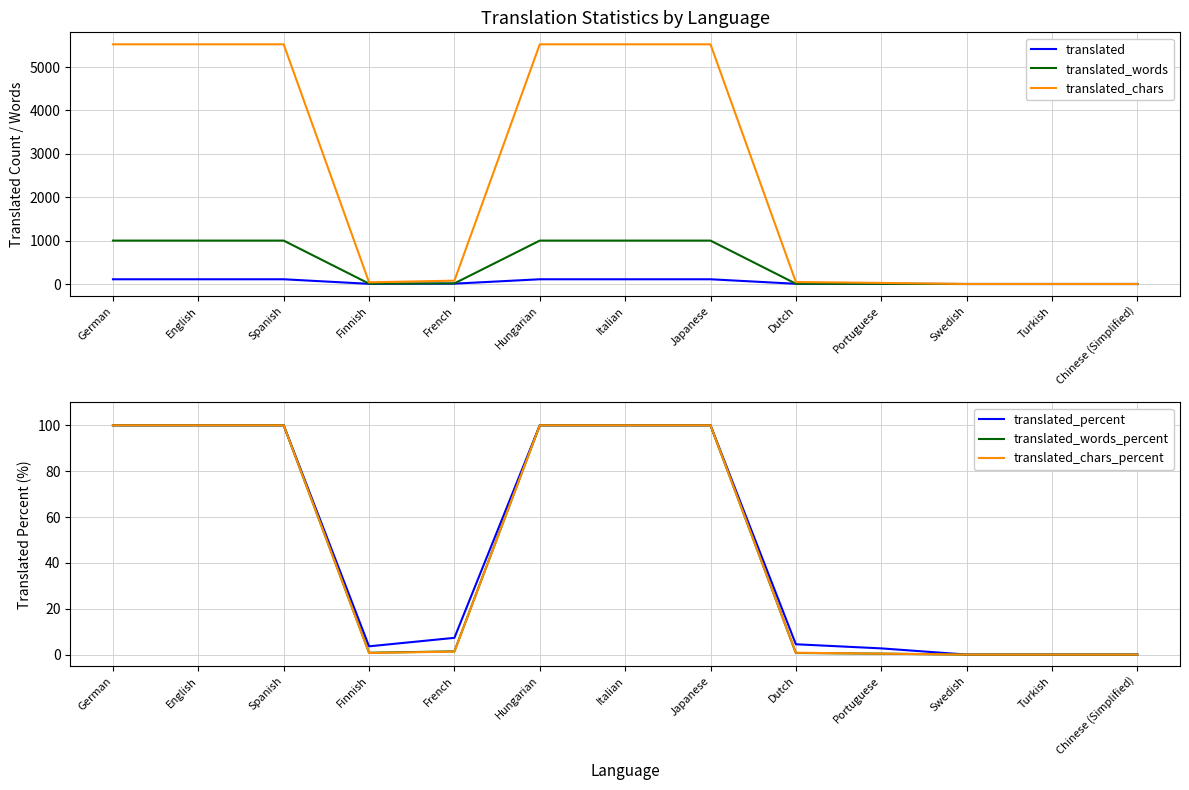

What is the value of the translated_percent point at the 7th from the left?

100.0